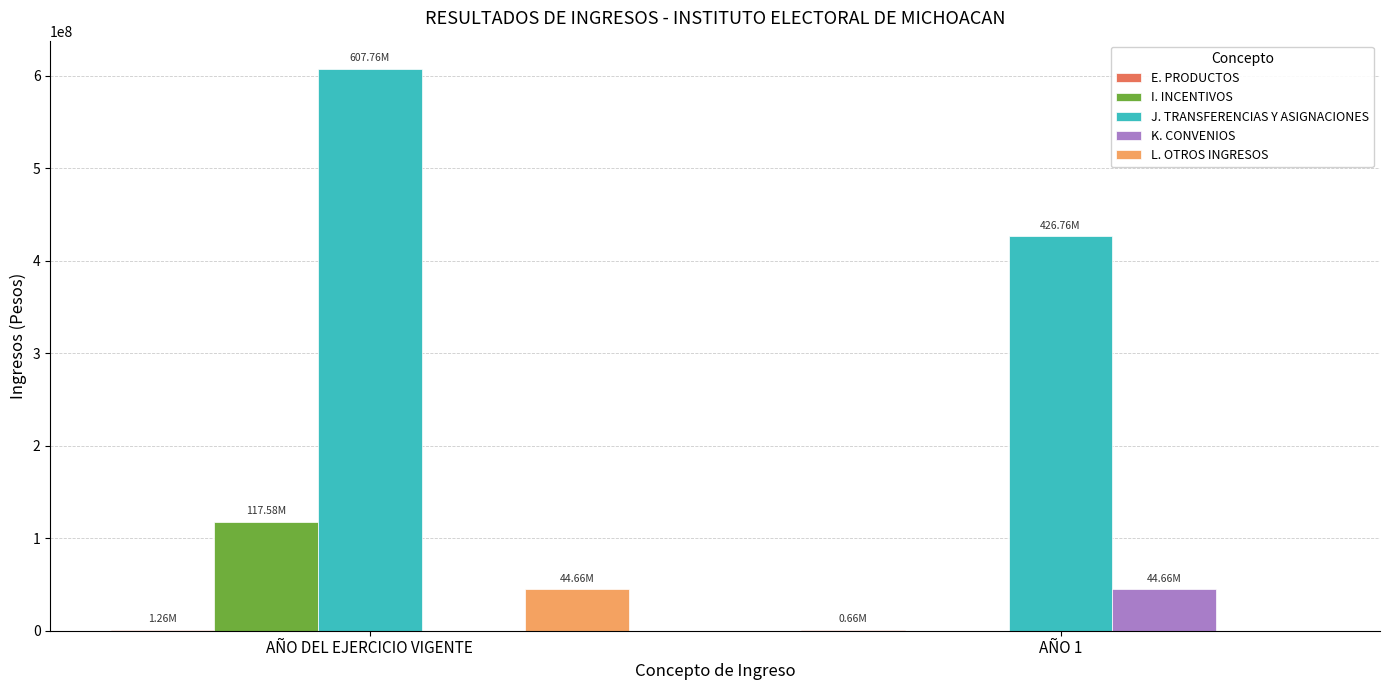

At which category is the sum across all series the highest?

AÑO DEL EJERCICIO VIGENTE